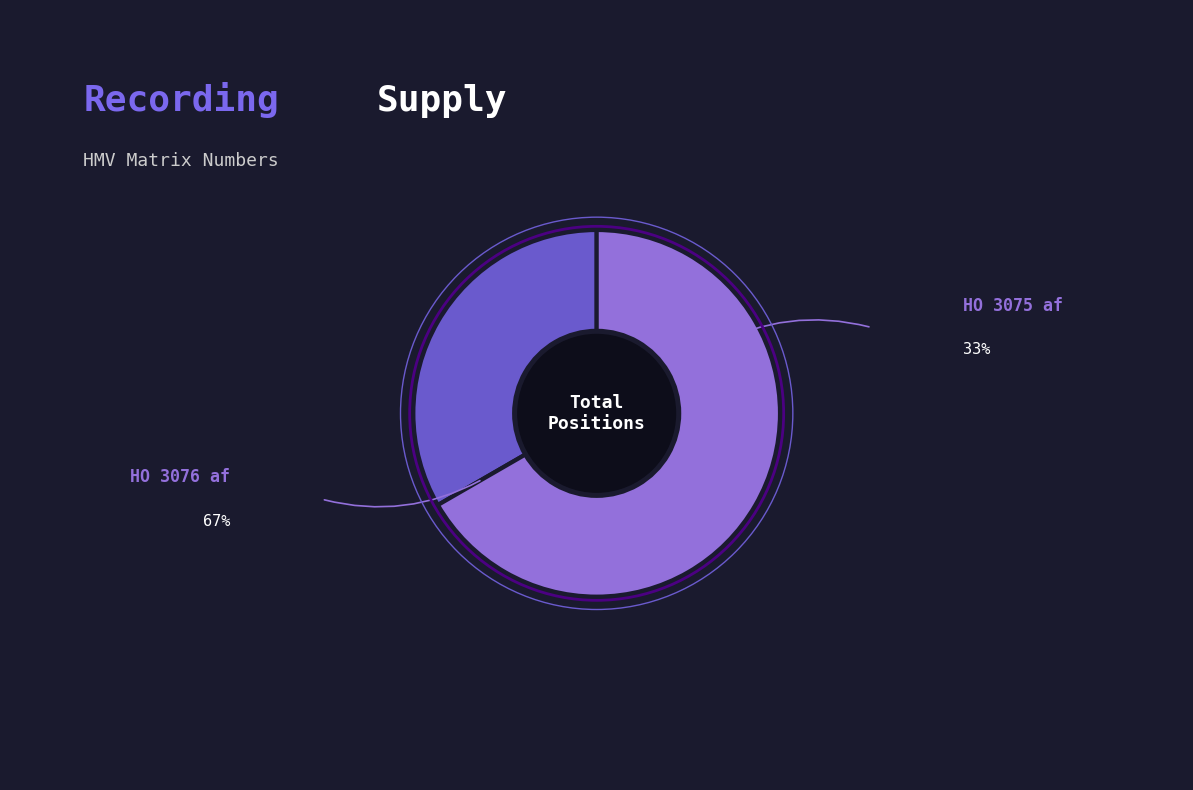

Which slice is the largest?

HO 3076 af